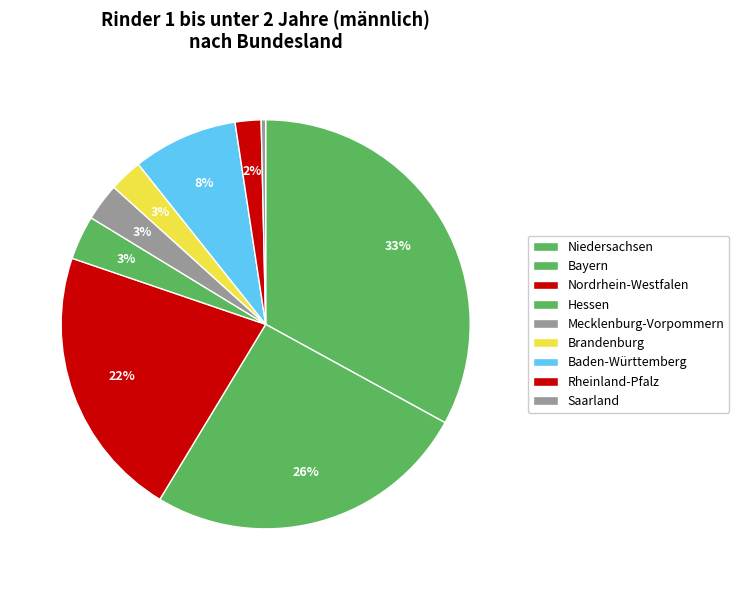

True or false: Nordrhein-Westfalen accounts for 4% of the total.

False